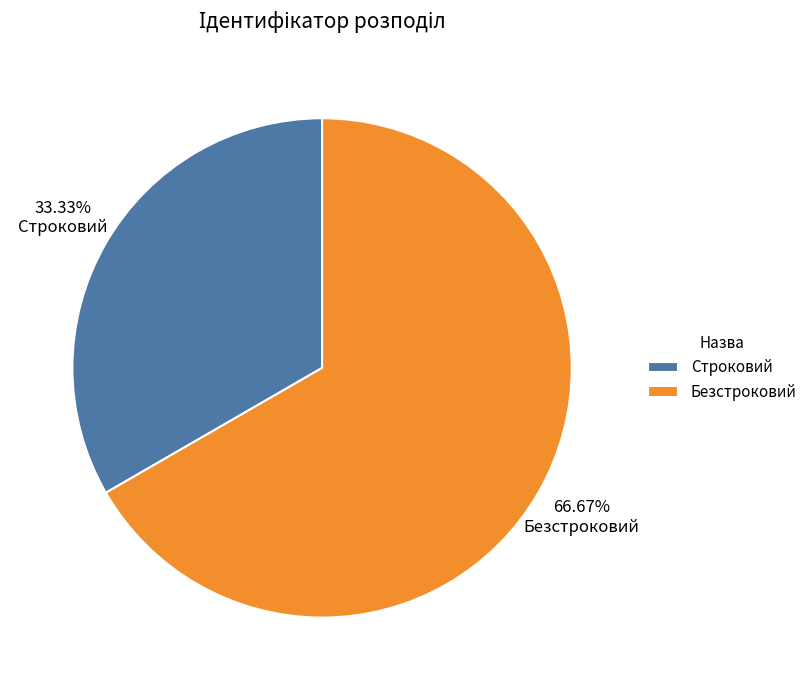

To the nearest percent, what is the difference between the Строковий and Безстроковий slice percentages?

33%